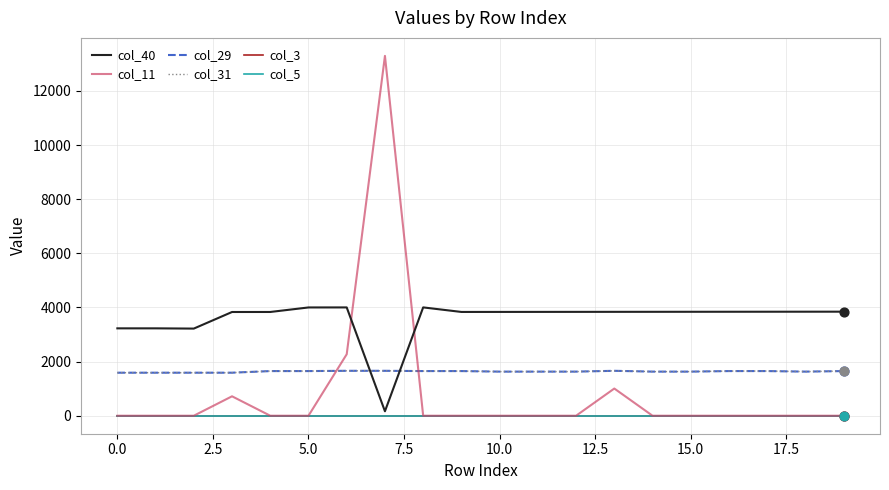

Is this an area chart (filled region under the line)?

No